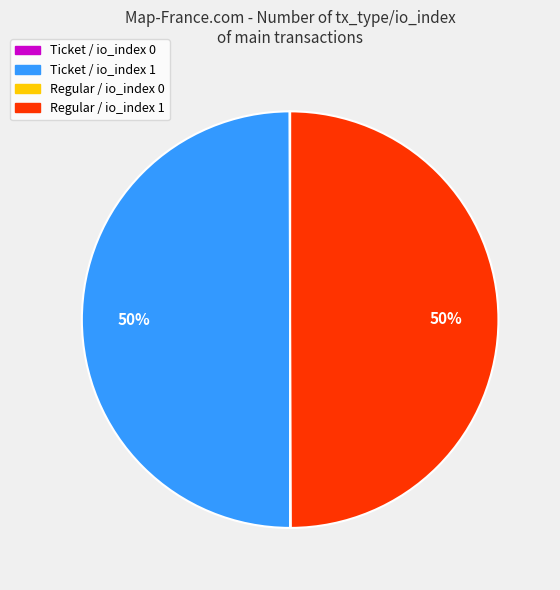

Is it true that Ticket / io_index 1 is 44% of the pie?

False